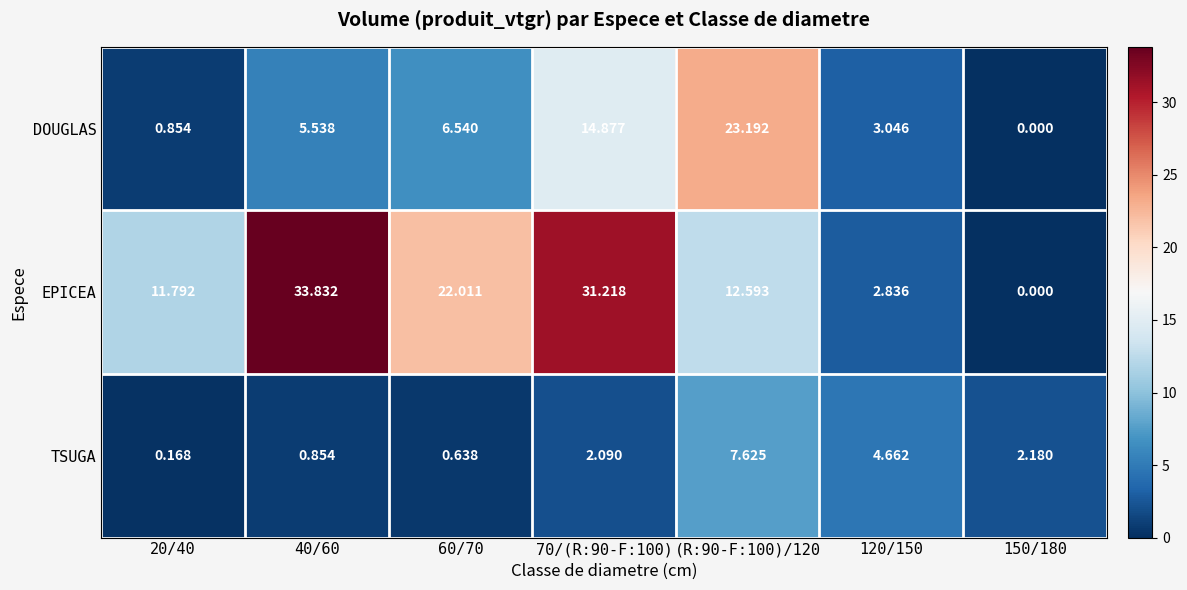

Rank the series by their average value, from highest to lowest.

EPICEA, DOUGLAS, TSUGA